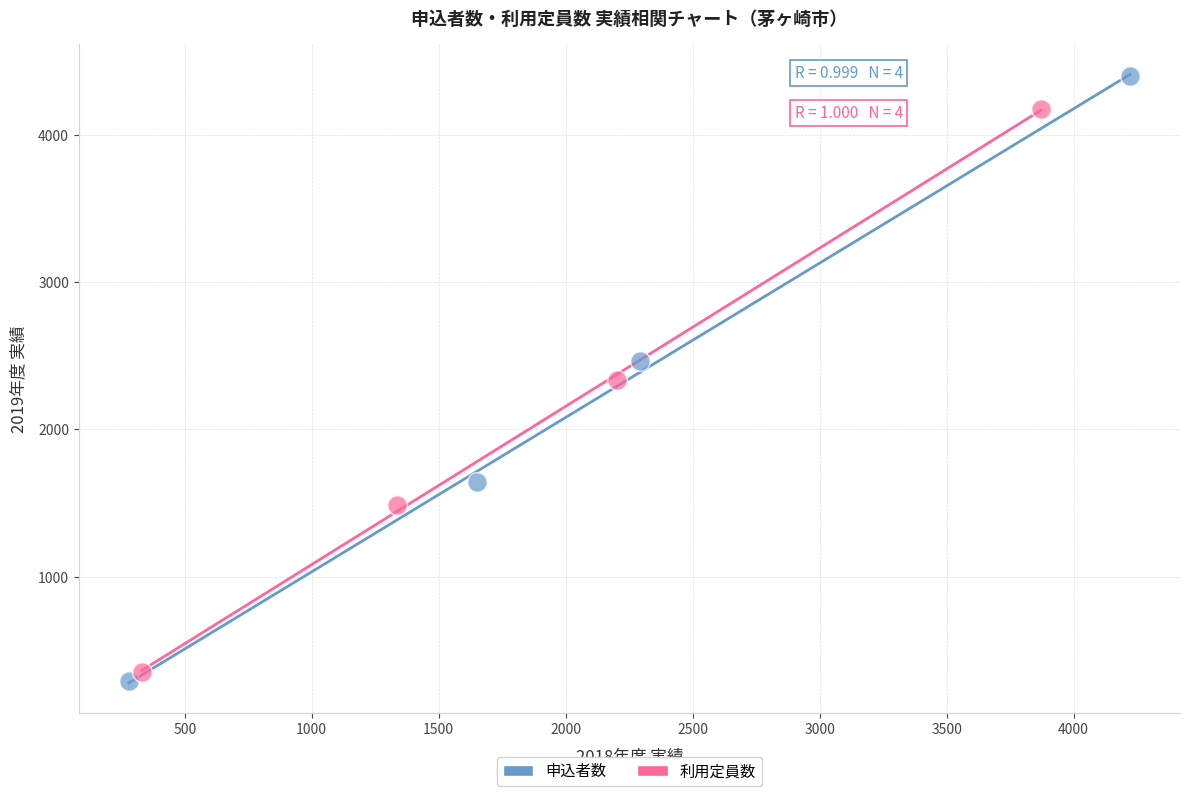

Which series has the largest Y range (max minus min)?

申込者数